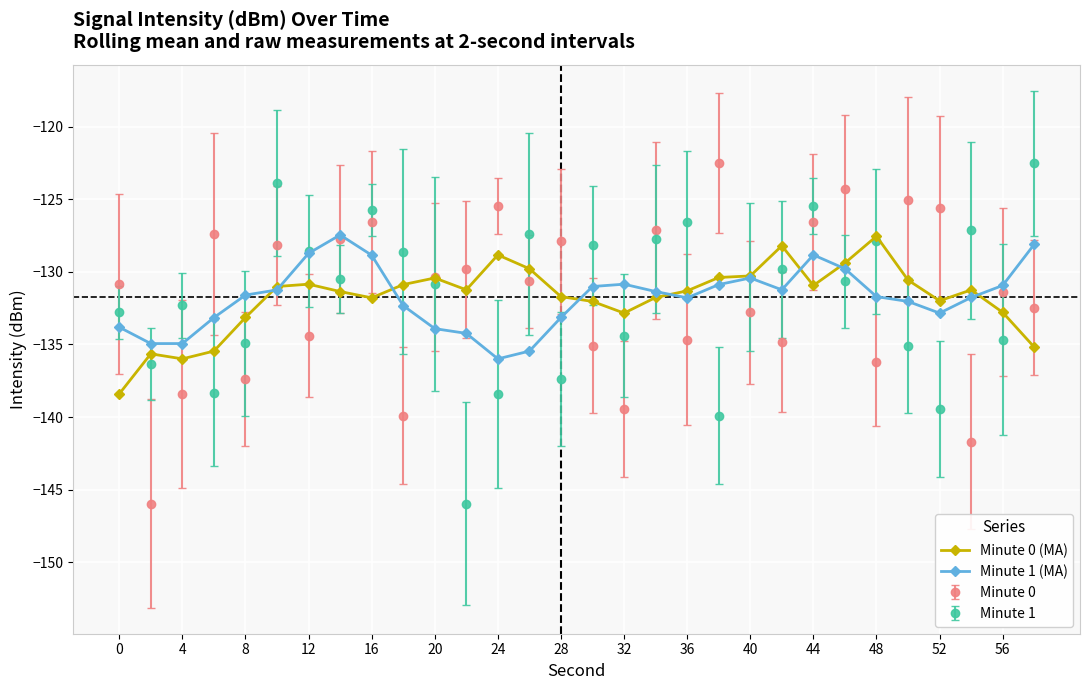

True or false: Minute 0 (MA) has more than 2 interior local peaks.

True